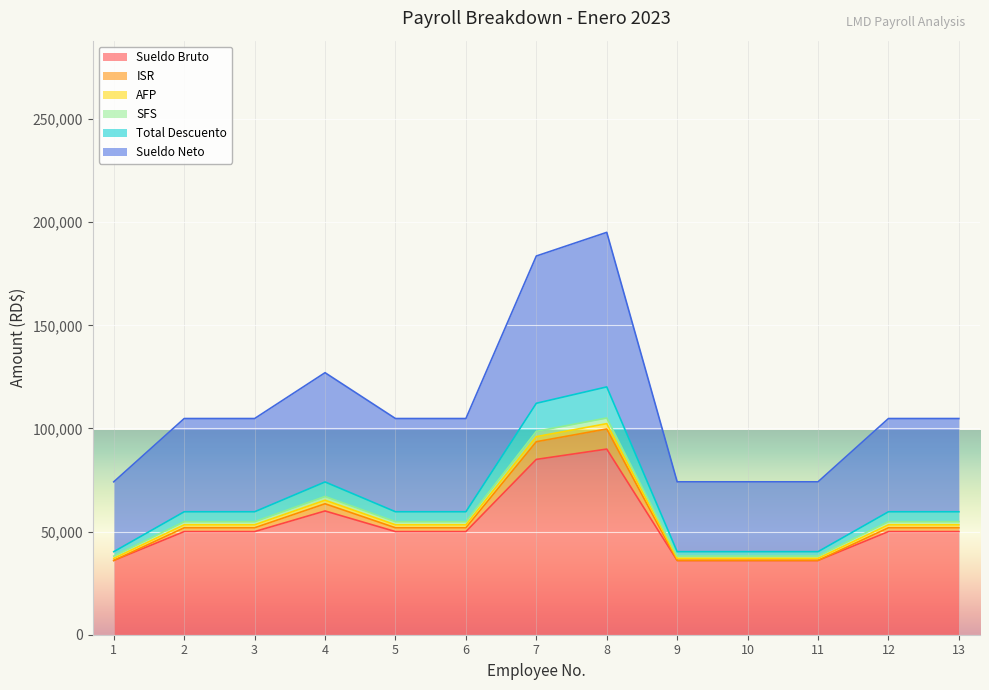

True or false: Sueldo Bruto has a value of 8884.6 at 10.

False